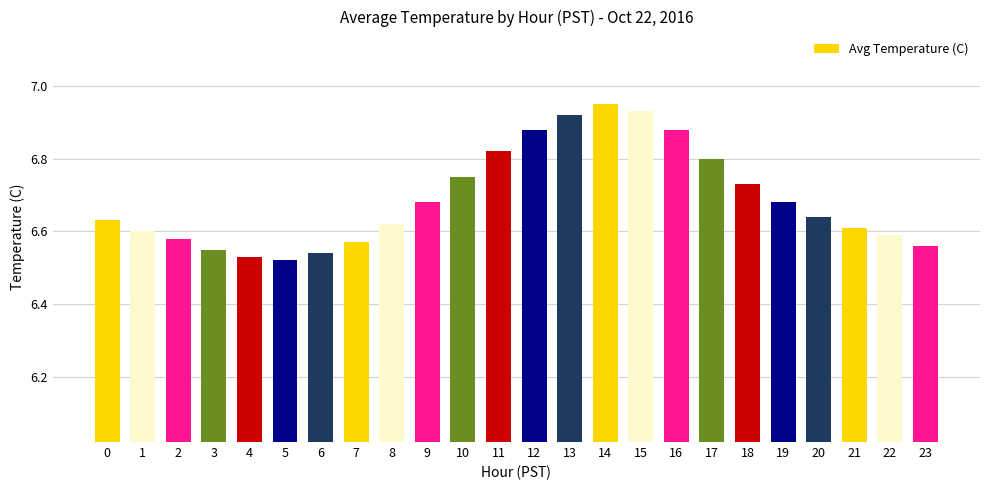

At which category does the chart reach its minimum across all series?

5